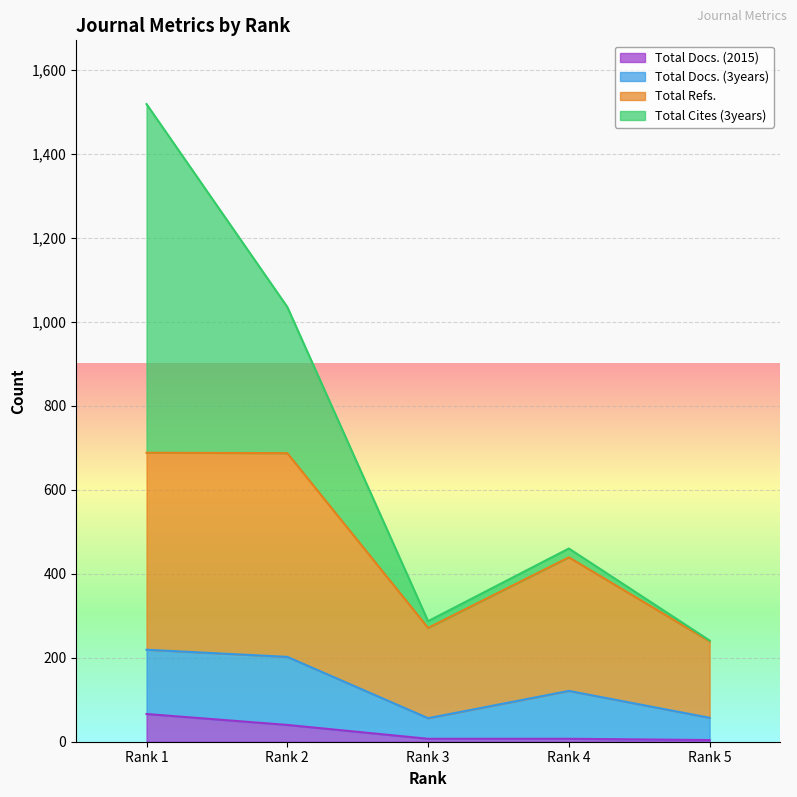

True or false: Total Docs. (2015) has more than 2 interior local peaks.

False